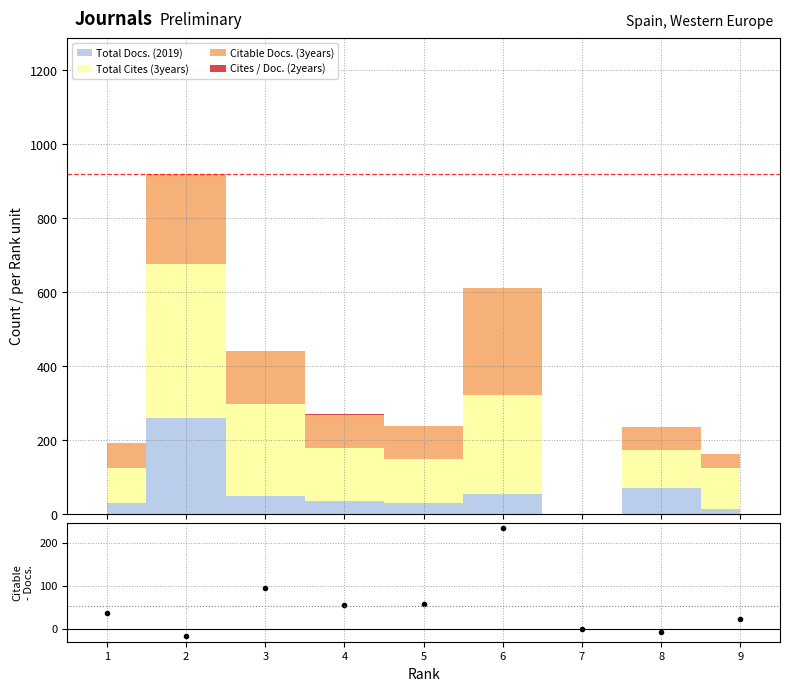

Which has a higher value, 7 or 9?

9